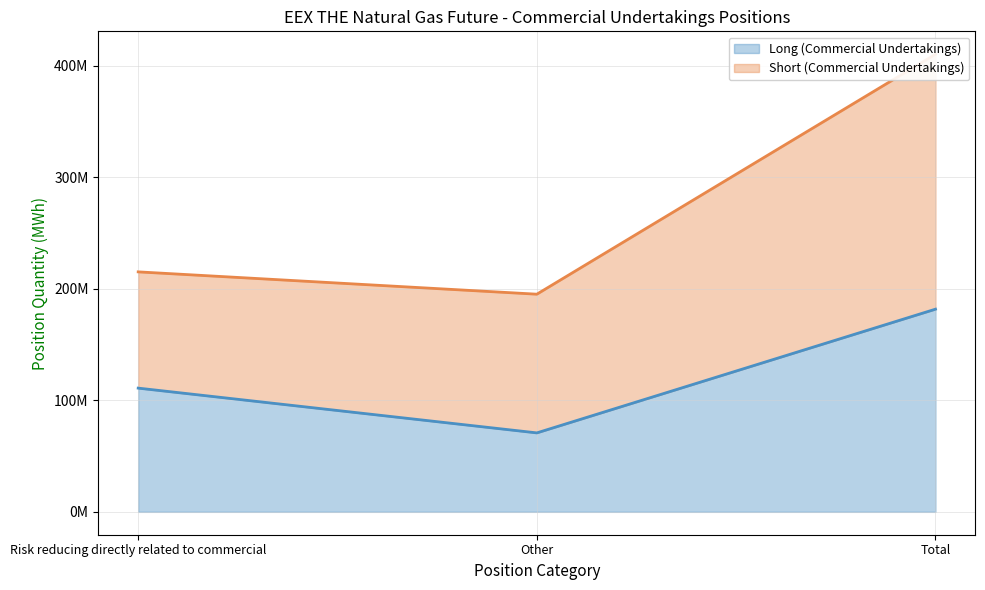

What is the minimum value shown in the chart?

70801112